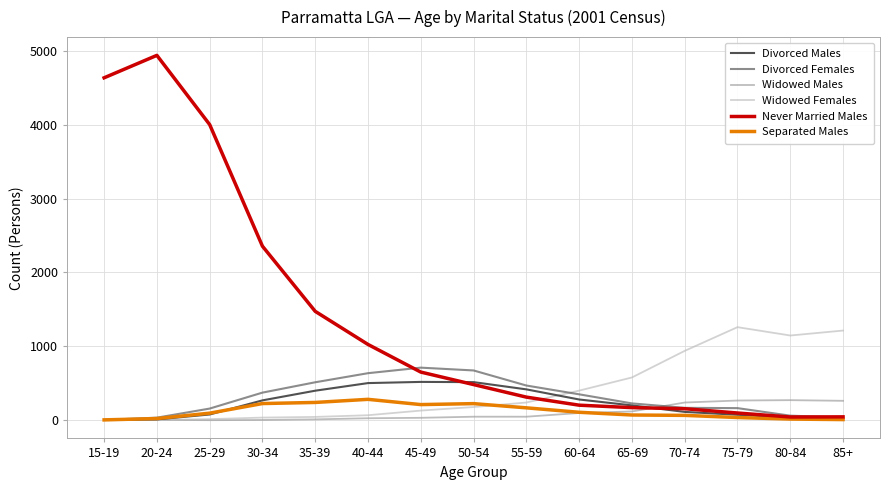

Which series has the largest total across all categories?

Never Married Males